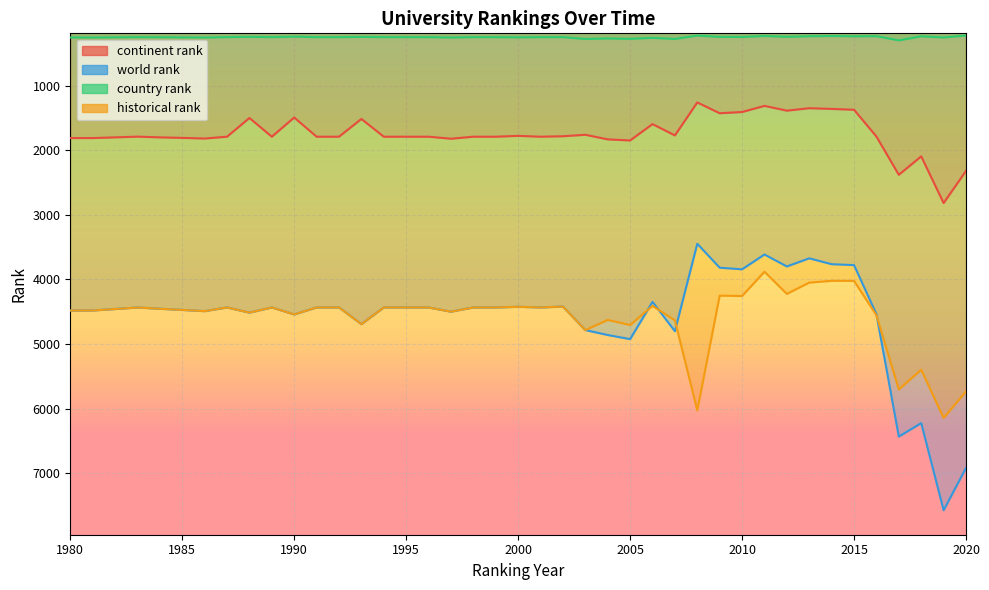

What is the sum of all continent rank values?

69783